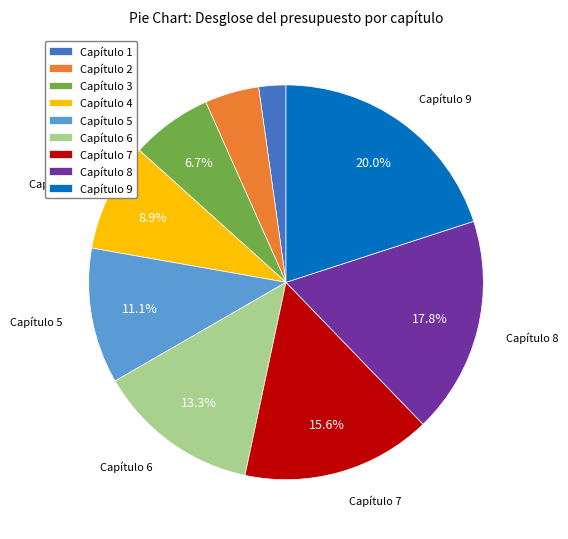

Is the sum of Capítulo 4 and Capítulo 7 greater than half?

No